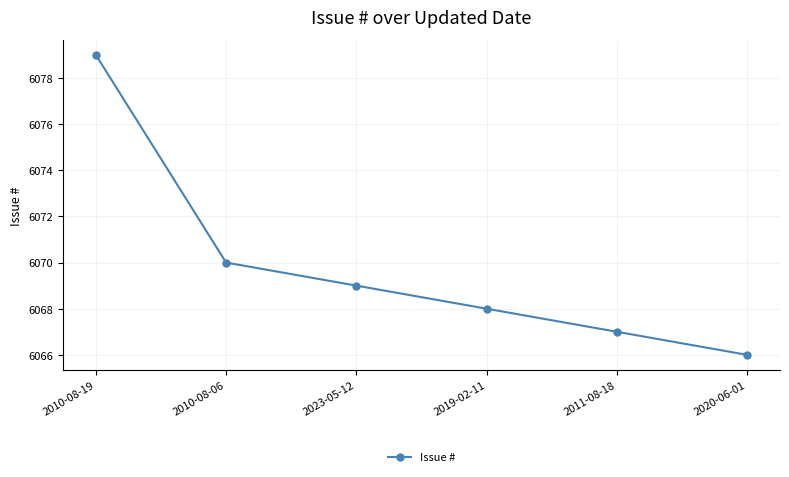

Which label corresponds to the largest value in the chart?

2010-08-19